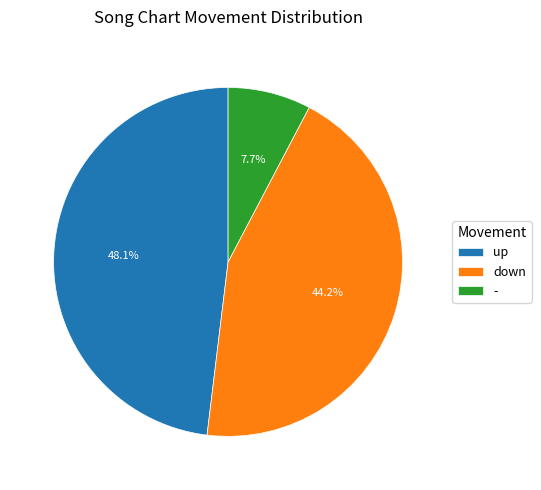

Between up and down, which is larger?

up